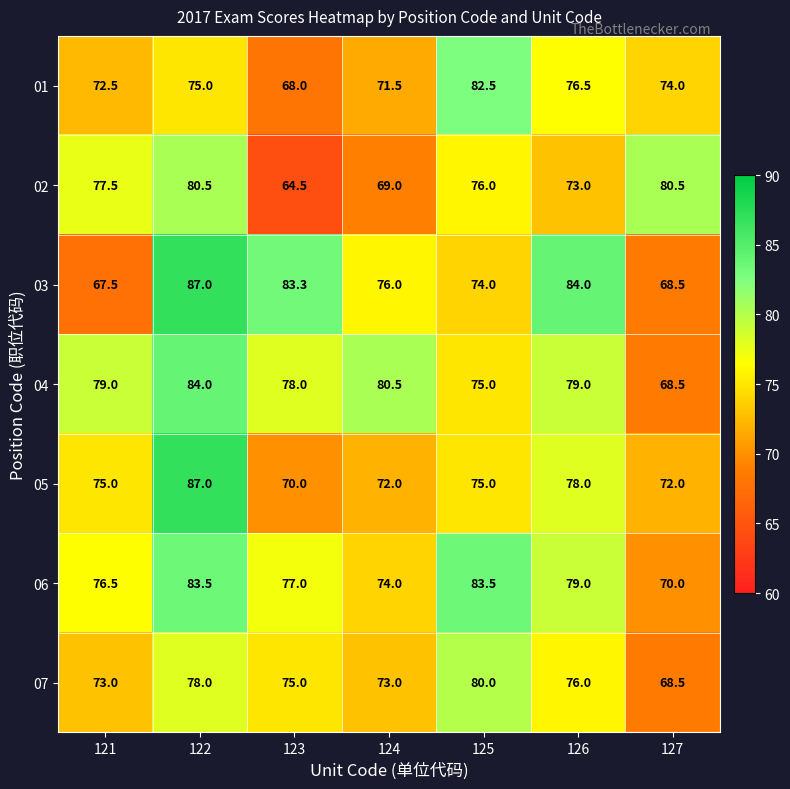

What is the difference between the second highest and minimum values in the 04 series?

12.0